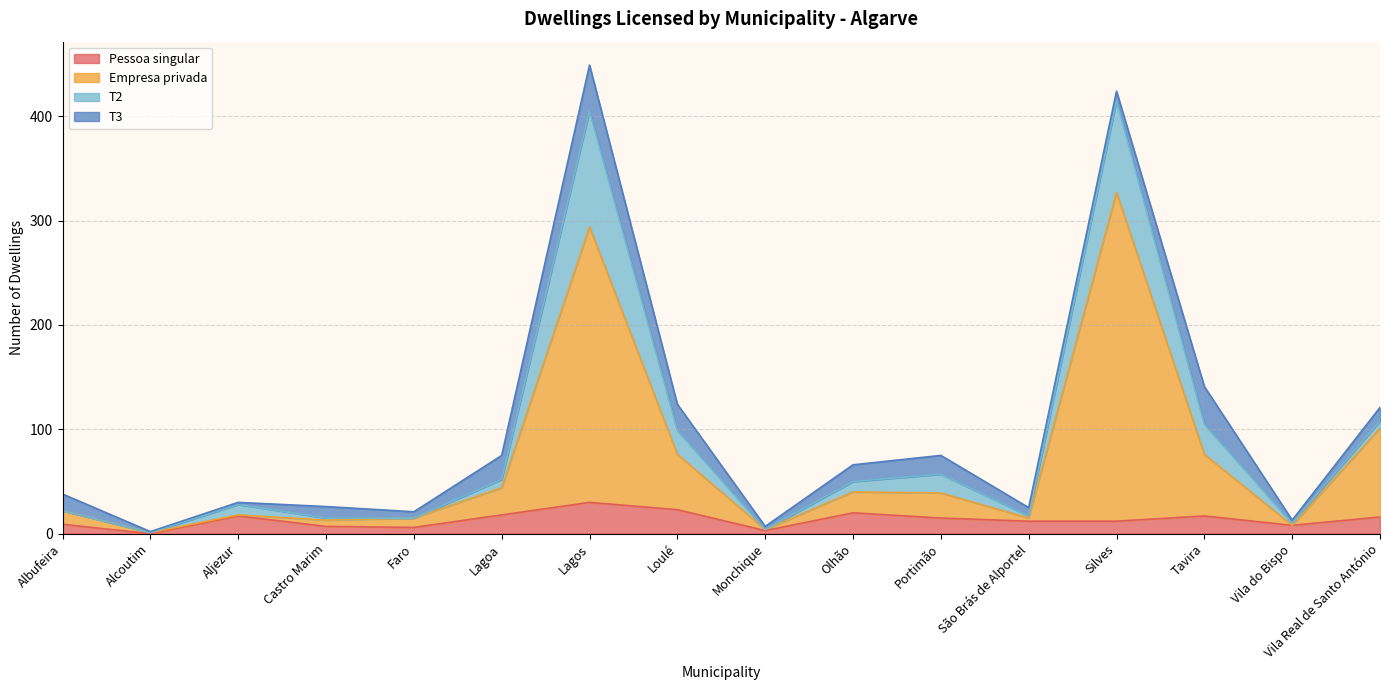

What is the maximum value for Pessoa singular?

30